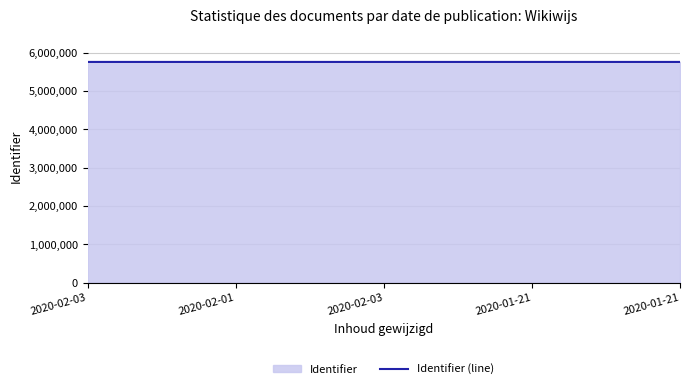

What is the change in value from 2020-02-01 to 2020-01-21?

+5